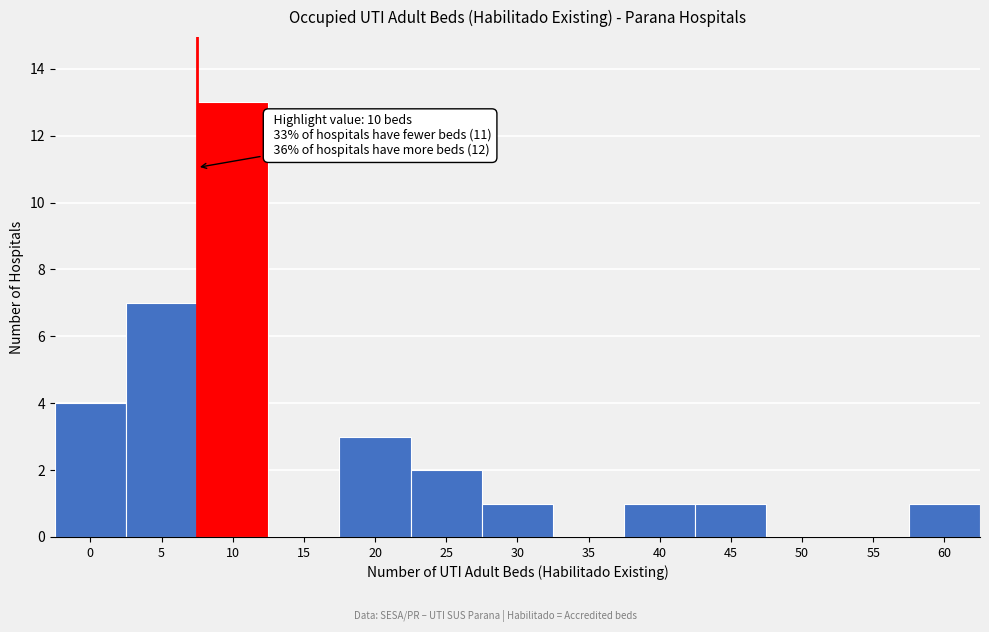

Reading left to right, list all the values displayed in this chart.

0=4	5=7	10=13	15=0	20=3	25=2	30=1	35=0	40=1	45=1	50=0	55=0	60=1